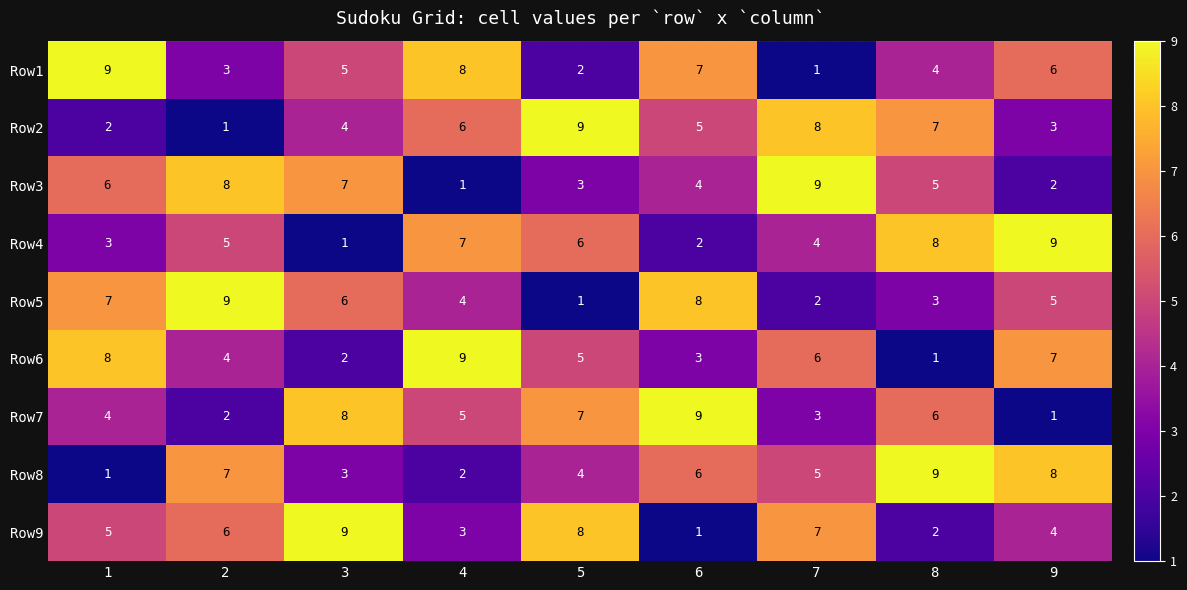

What is the spread (max minus min) of values at 4?

8